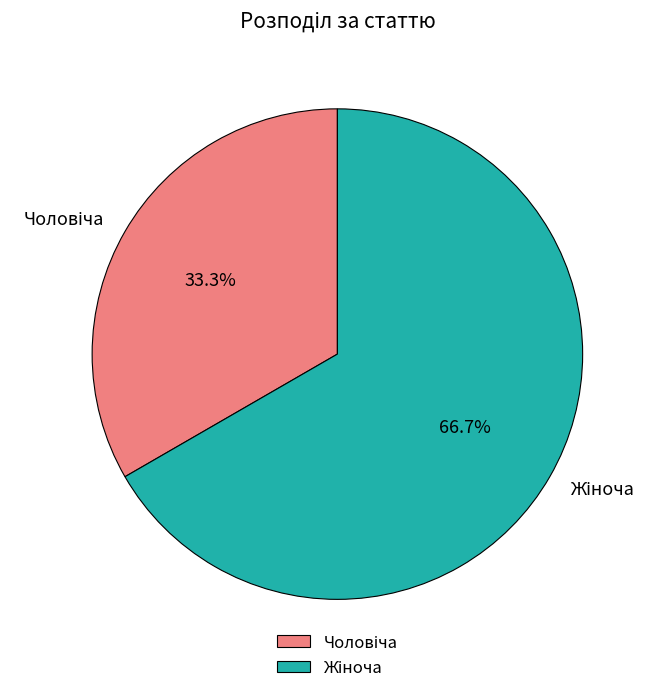

Is there any slice that represents more than half of the pie?

Yes